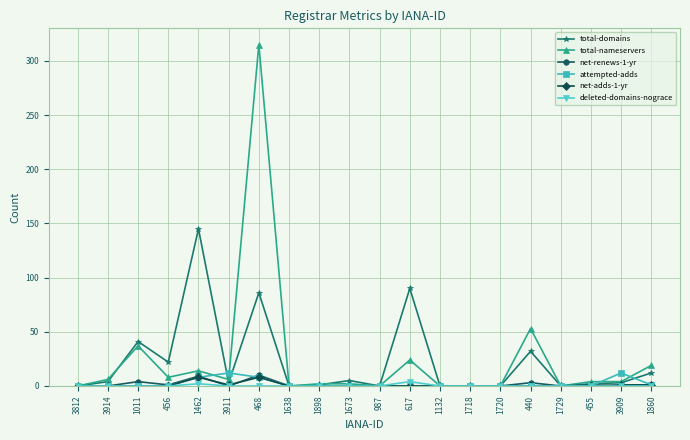

What is the maximum value shown in the chart?

315